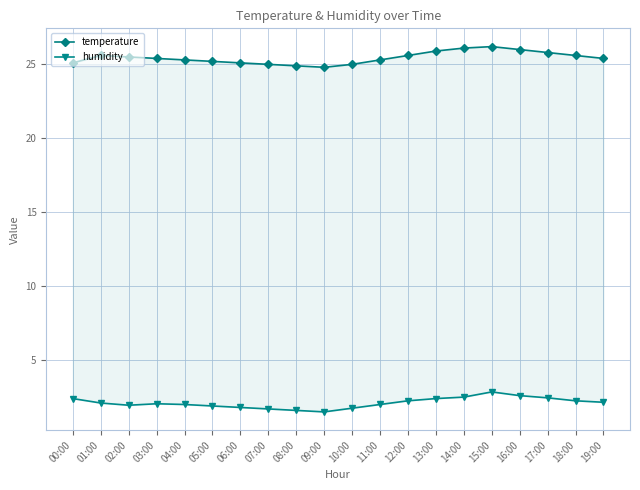

Which series changed the most between 03:00 and 17:00?

temperature